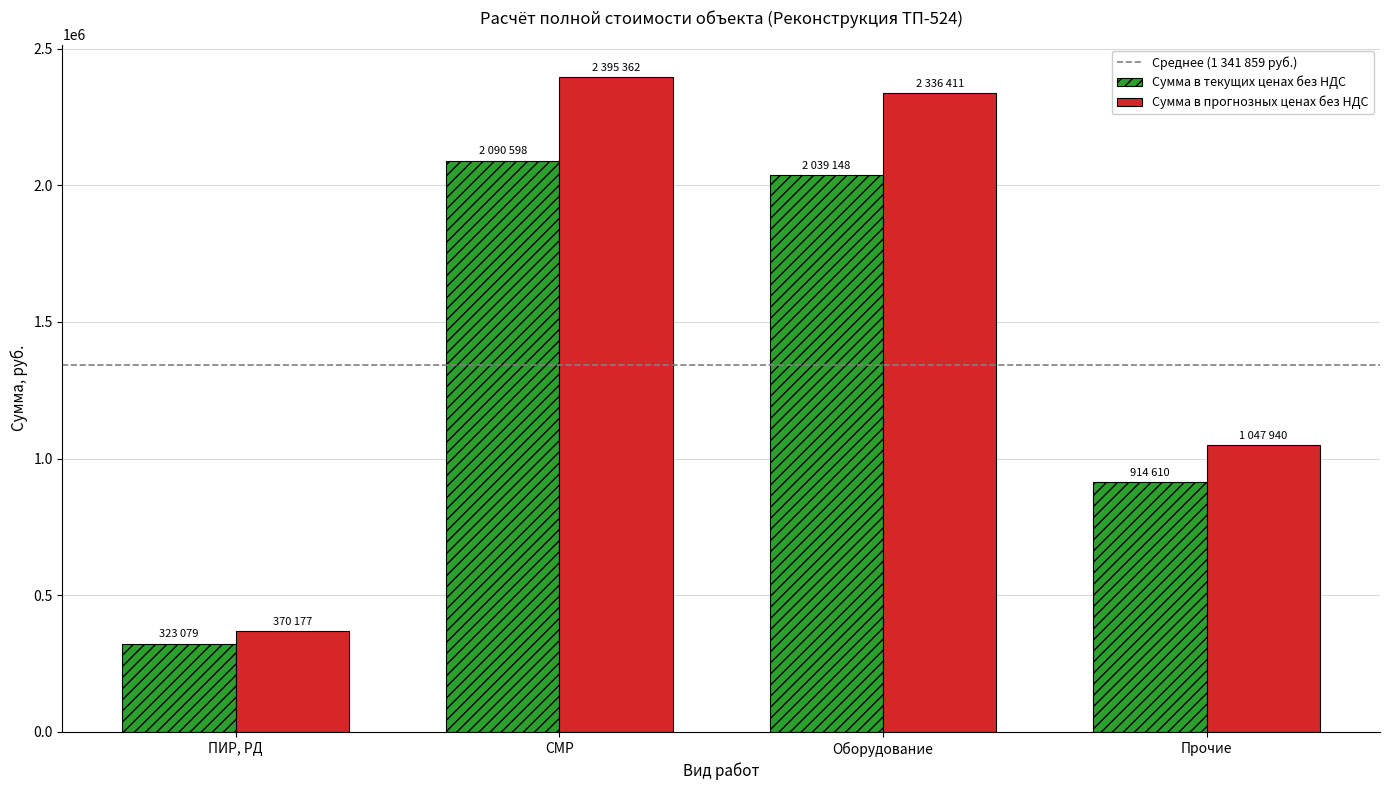

How many data points in Сумма в текущих ценах без НДС are above 2039148?

2